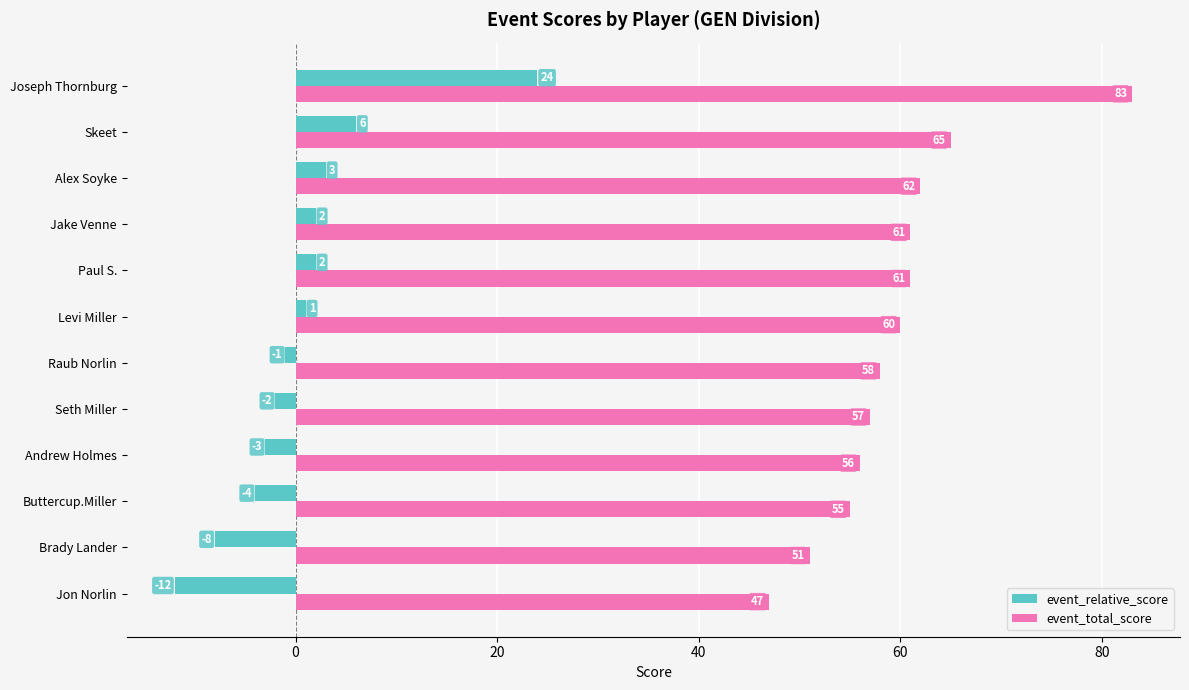

What is the minimum value shown in the chart?

-12